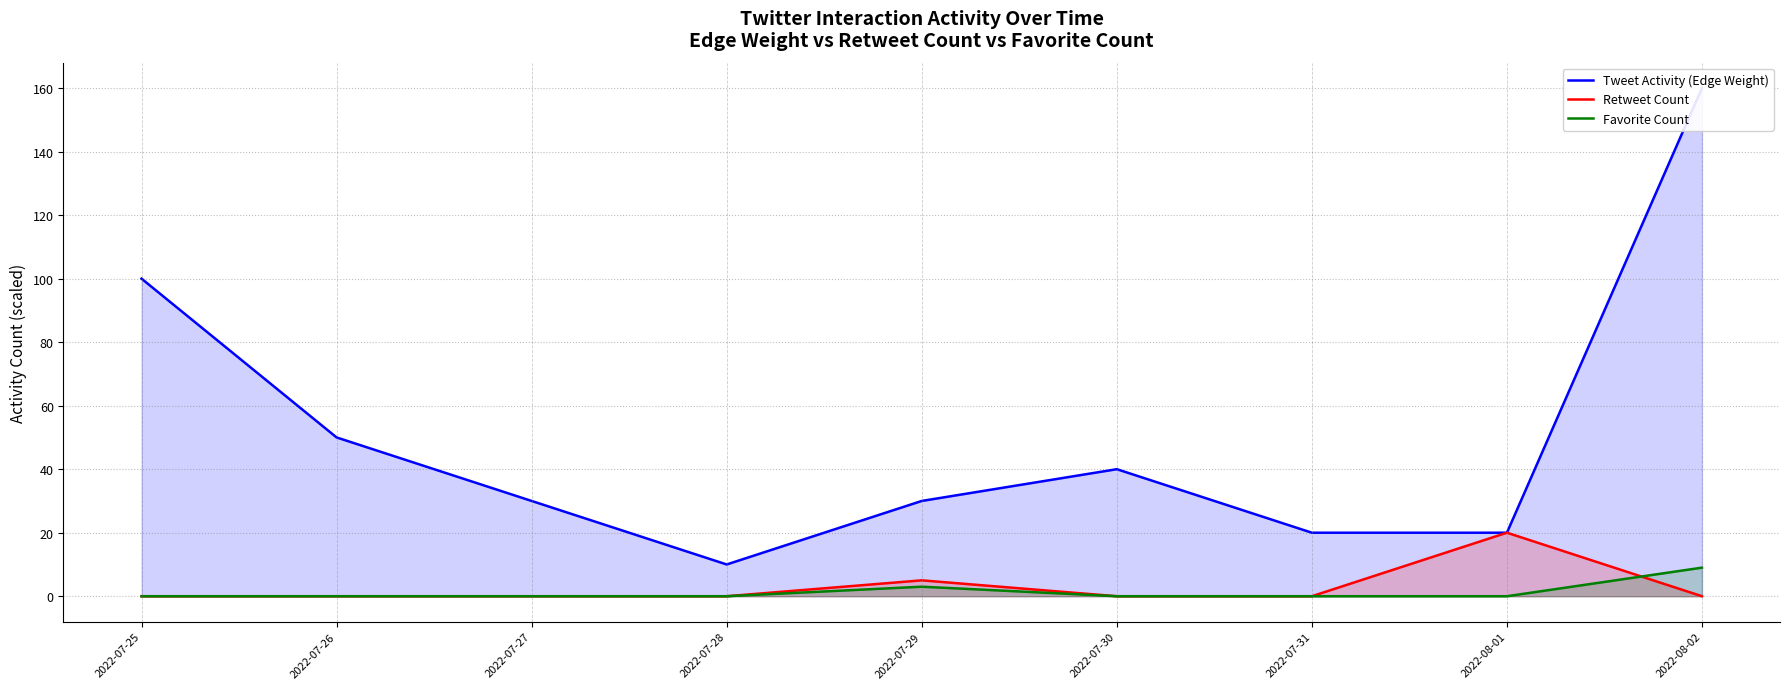

What position from the left is 2022-08-01?

8